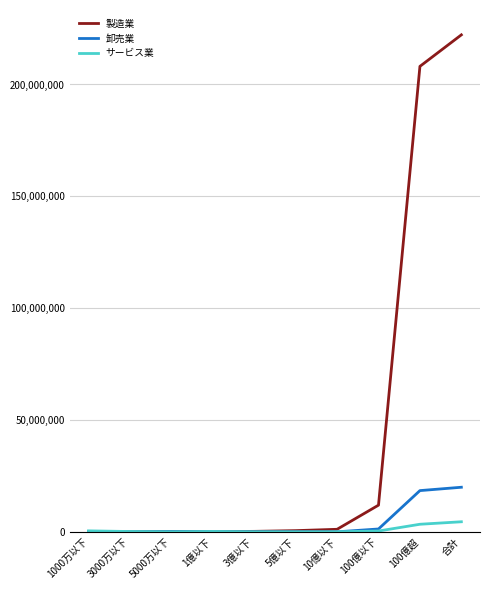

List the series in order of their peak value, highest first.

製造業, 卸売業, サービス業